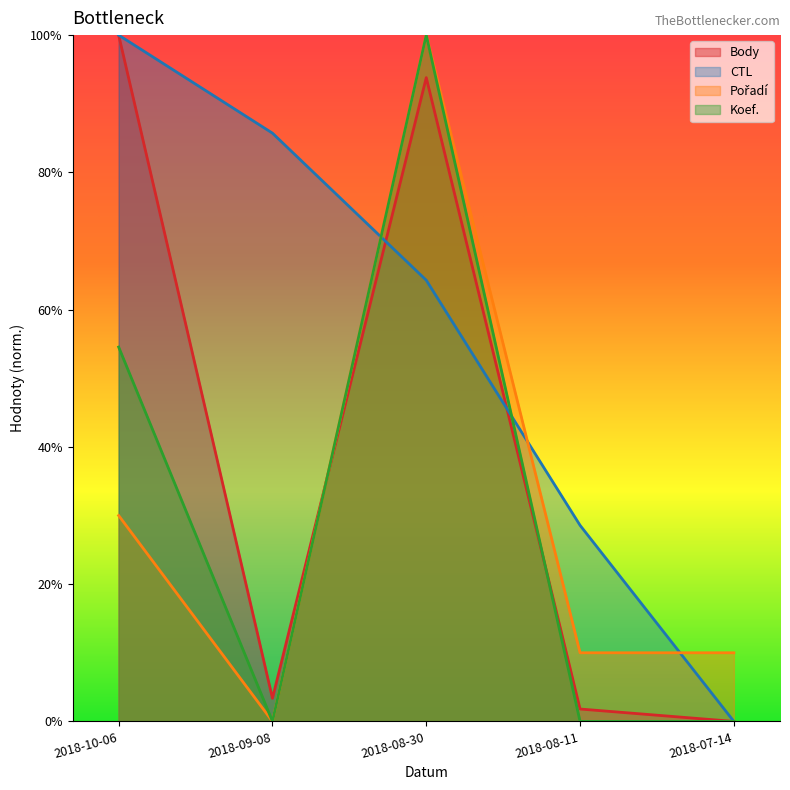

What is the label of the 5th point from the right?

2018-10-06